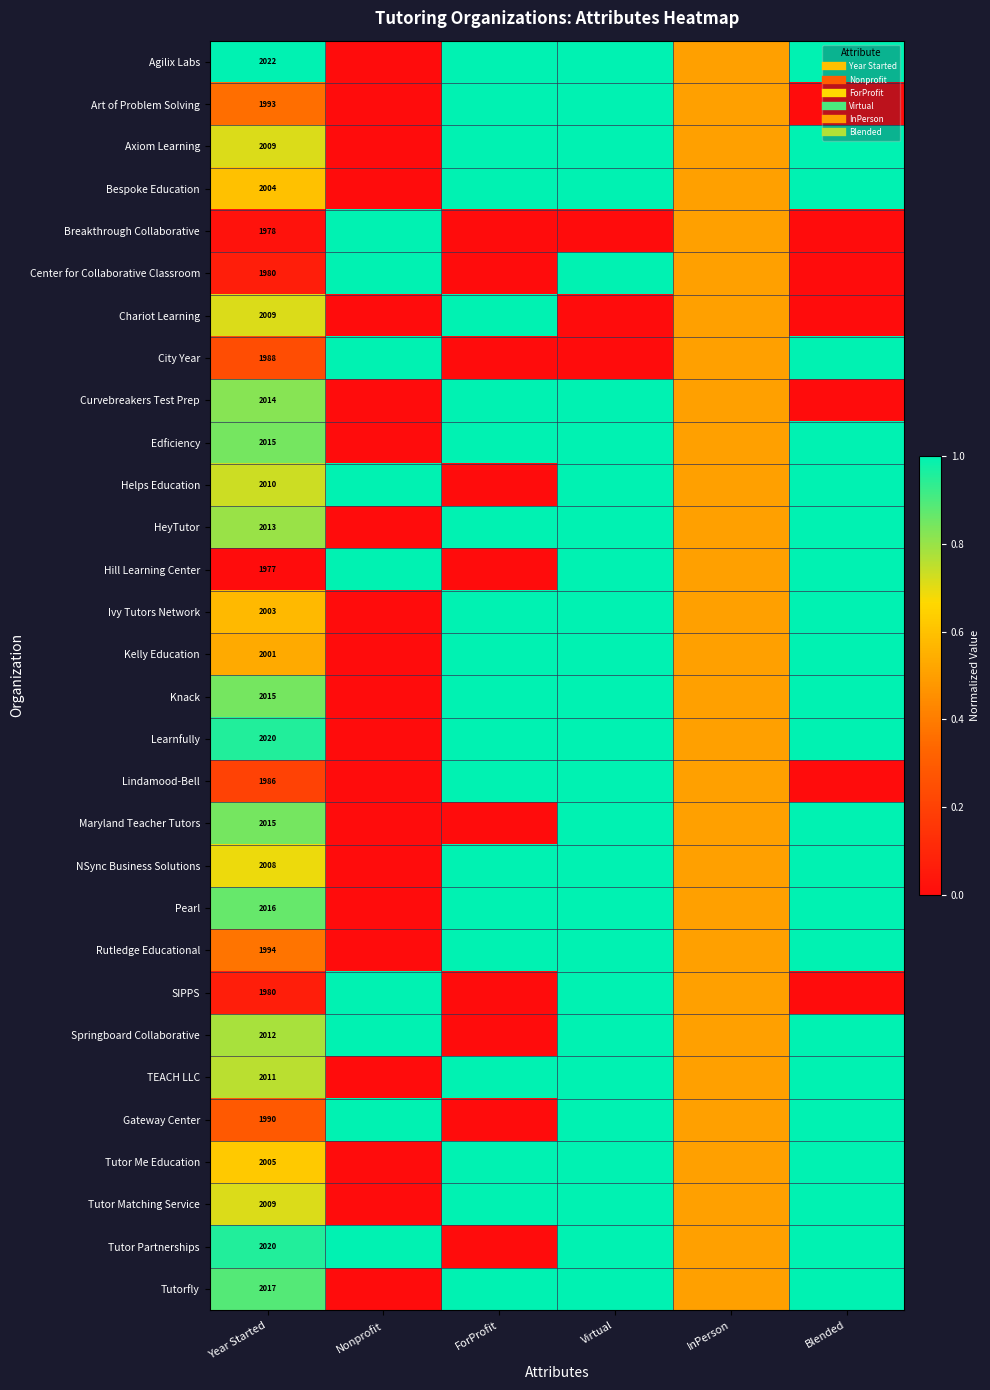

How many values in the Maryland Teacher Tutors series exceed 0?

4